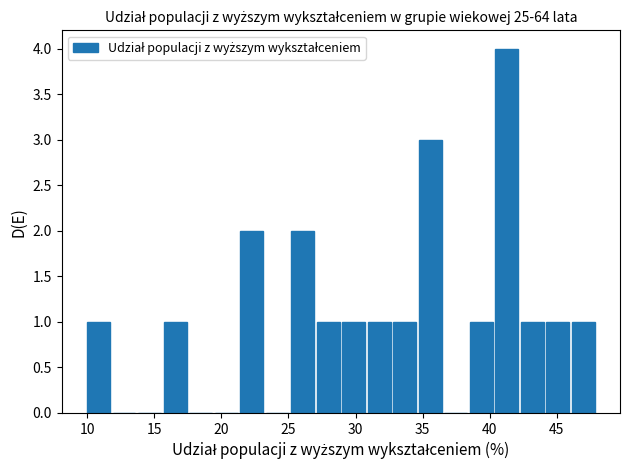

Read against the x-axis, roughly where is the centre of the tallest bar?

41.5